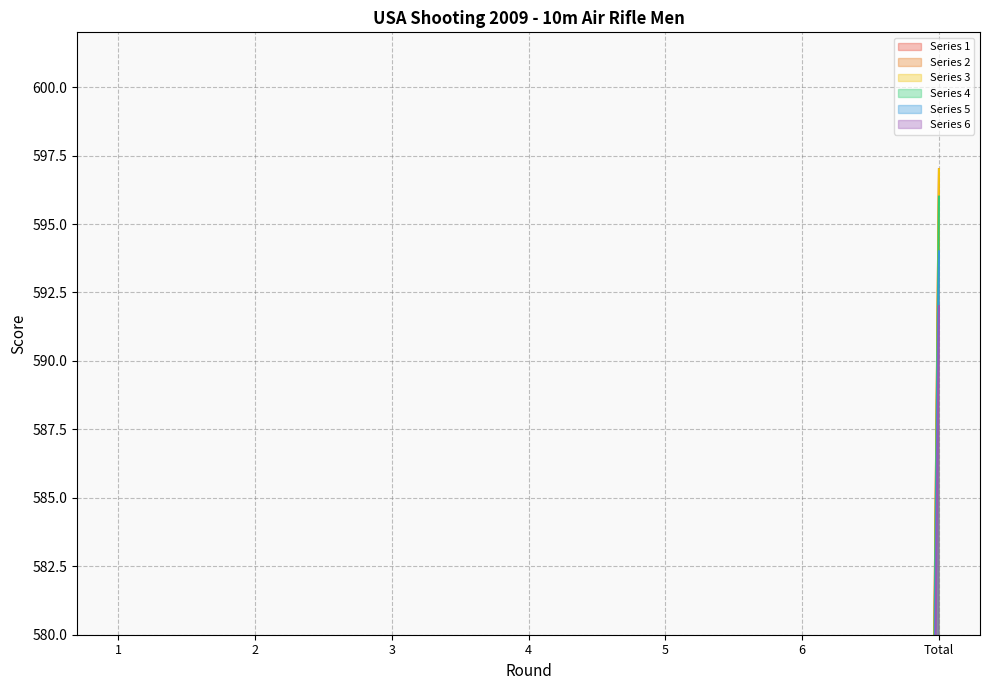

What is the value of the Series 4 point at the 1st from the left?

98